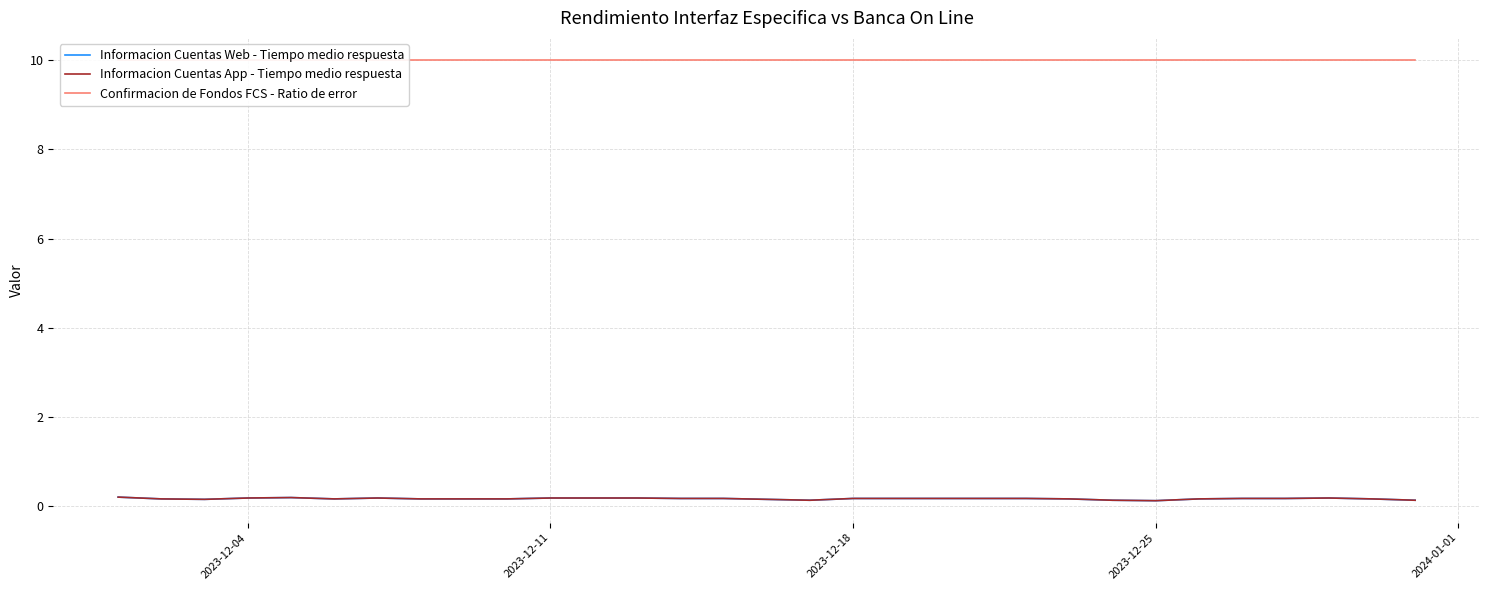

Which series has the largest total across all categories?

Confirmacion de Fondos FCS - Ratio de error